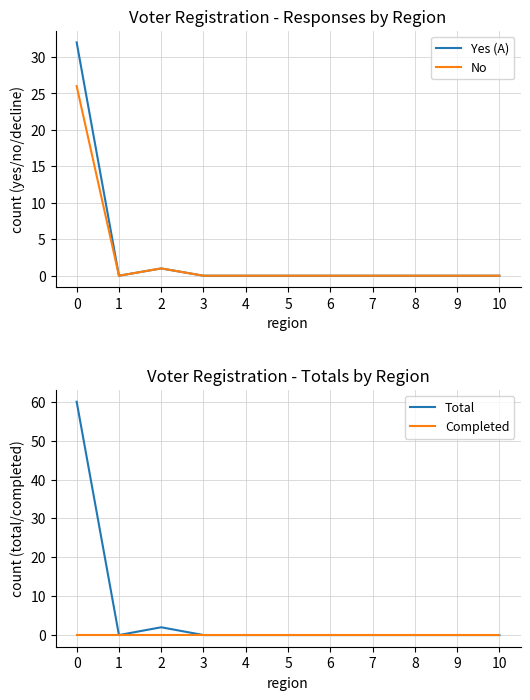

Reading left to right, transcribe all the data shown in this chart.

Yes (A): 32	0	1	0	0	0	0	0	0	0	0
No: 26	0	1	0	0	0	0	0	0	0	0
Total: 60	0	2	0	0	0	0	0	0	0	0
Completed: 0	0	0	0	0	0	0	0	0	0	0